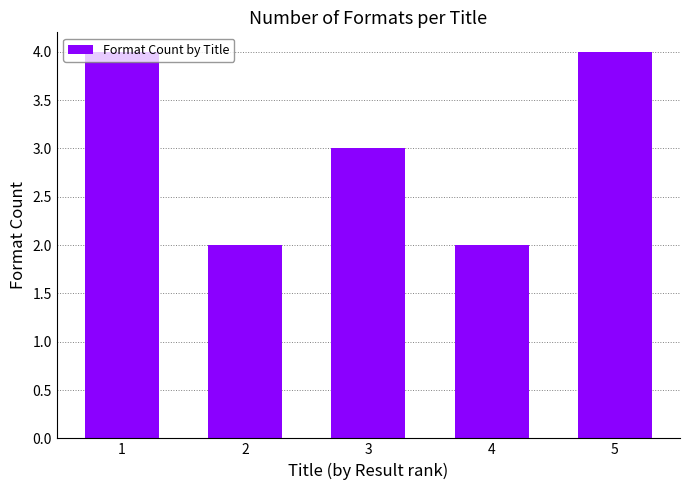

Reading left to right, transcribe all the data shown in this chart.

1=4	2=2	3=3	4=2	5=4